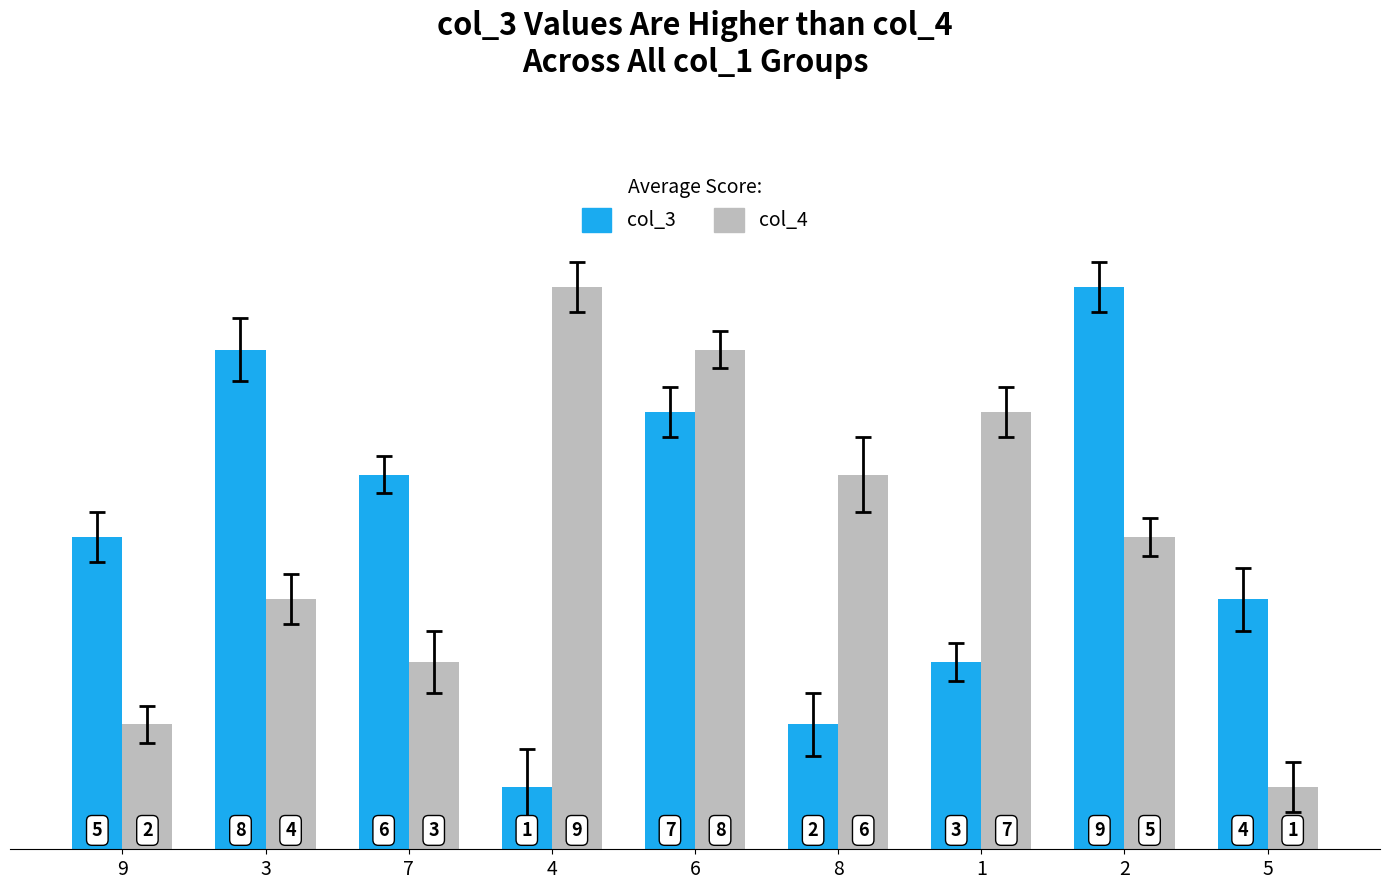

Where does the col_4 series first go above 5?

4